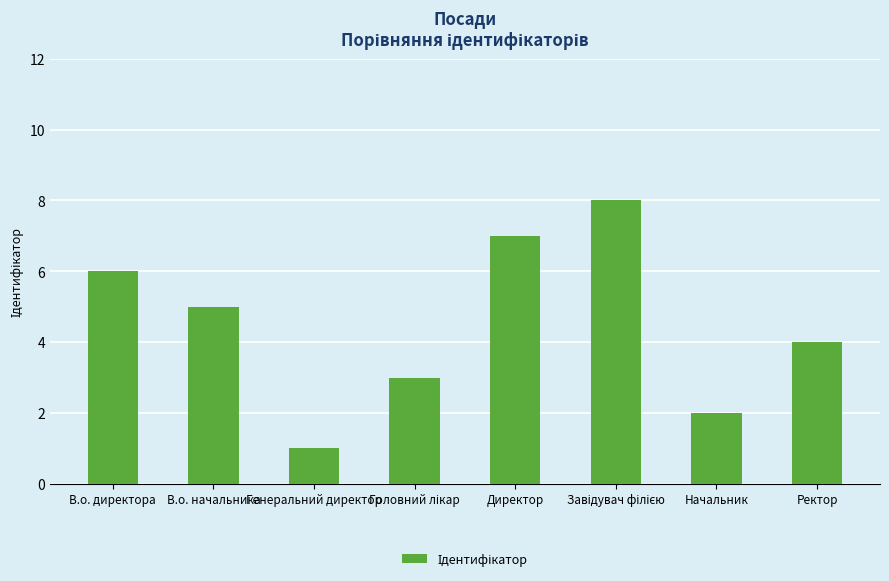

What is the approximate value at В.о. директора?

6